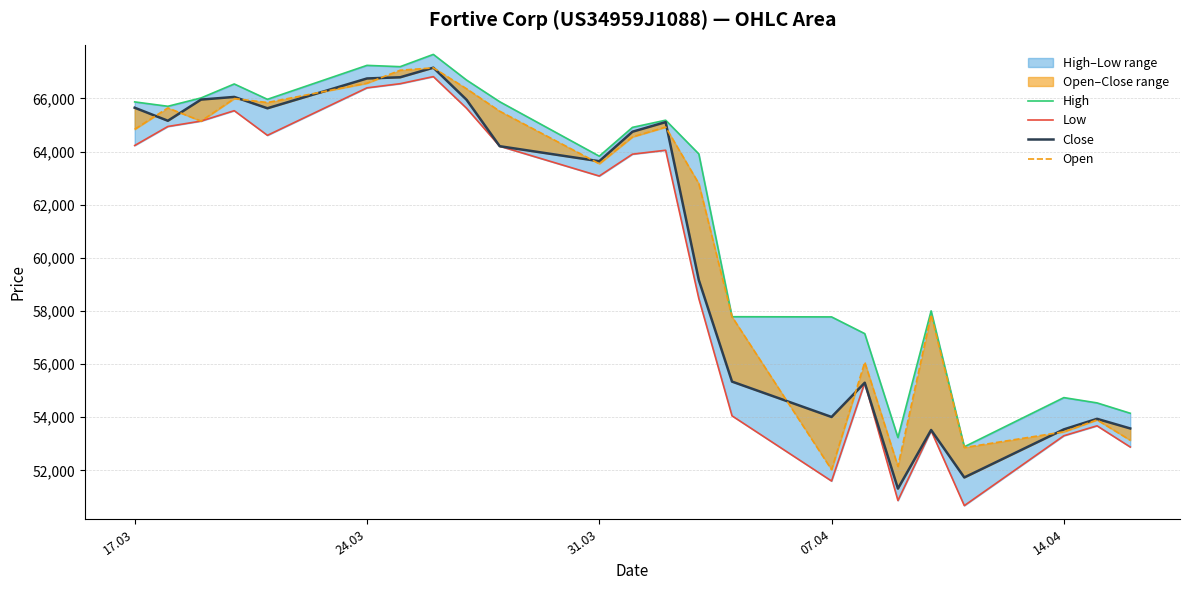

Reading left to right, list all the values displayed in this chart.

High: 65871	65706	66020	66546	65968	67246	67197	67659	66694	65877	63828	64912	65182	63912	57784	57777	57147	53235	58004	52888	54739	54540	54150
Low: 64229	64945	65149	65540	64612	66400	66556	66823	65633	64203	63080	63903	64051	58467	54053	51598	55299	50864	53494	50673	53303	53677	52879
Close: 65652	65161	65958	66058	65631	66753	66798	67159	65953	64203	63638	64748	65110	59164	55342	54010	55299	51314	53520	51733	53543	53940	53578
Open: 64840	65644	65149	65996	65848	66575	67063	67153	66366	65520	63543	64553	64922	62793	57784	52027	56071	52151	57862	52859	53451	53900	53135